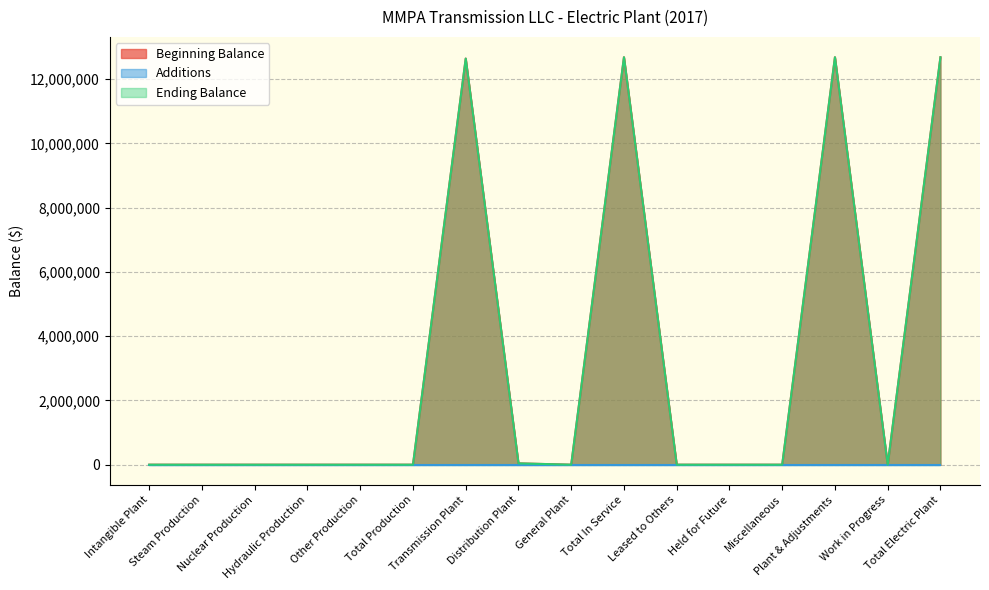

Does the chart have visible grid lines?

Yes